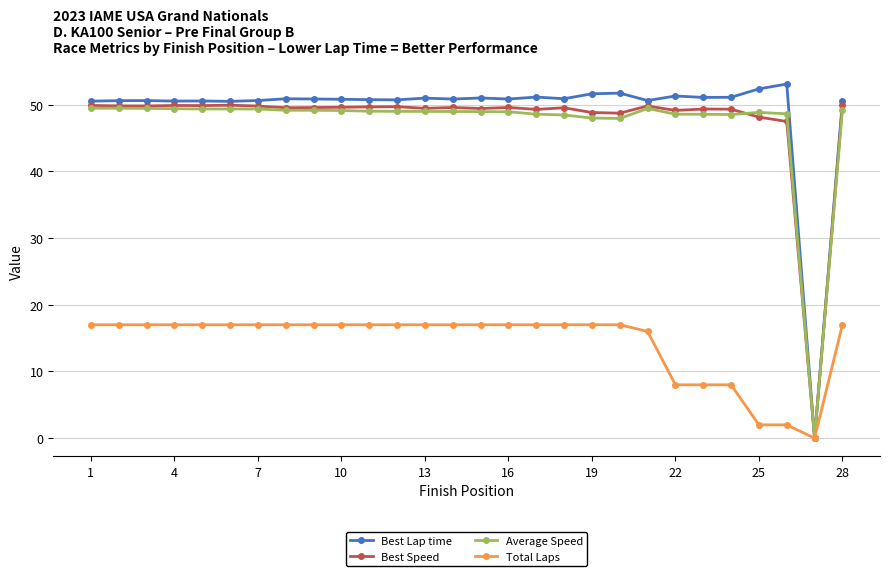

What is the value of the Best Lap time point at the 16th from the left?

50.8